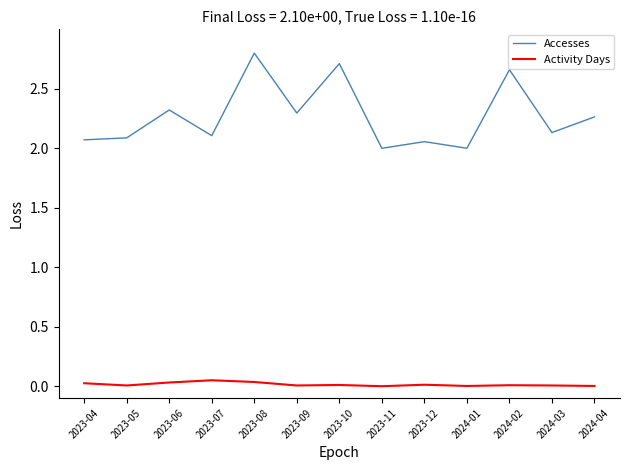

At 2024-04, list the series in order from smallest to largest.

Activity Days, Accesses